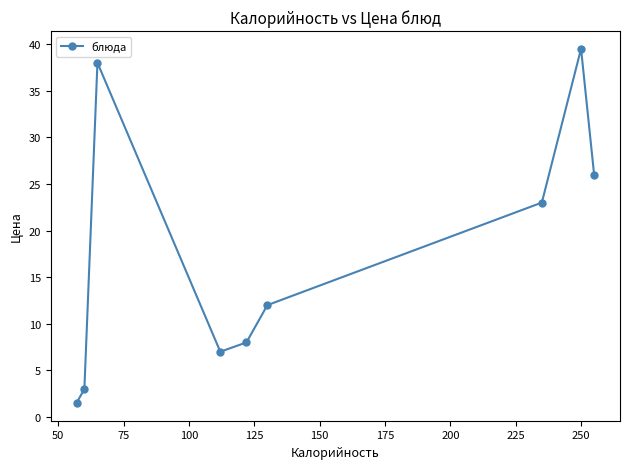

What is the difference between the maximum and minimum values?

38.0